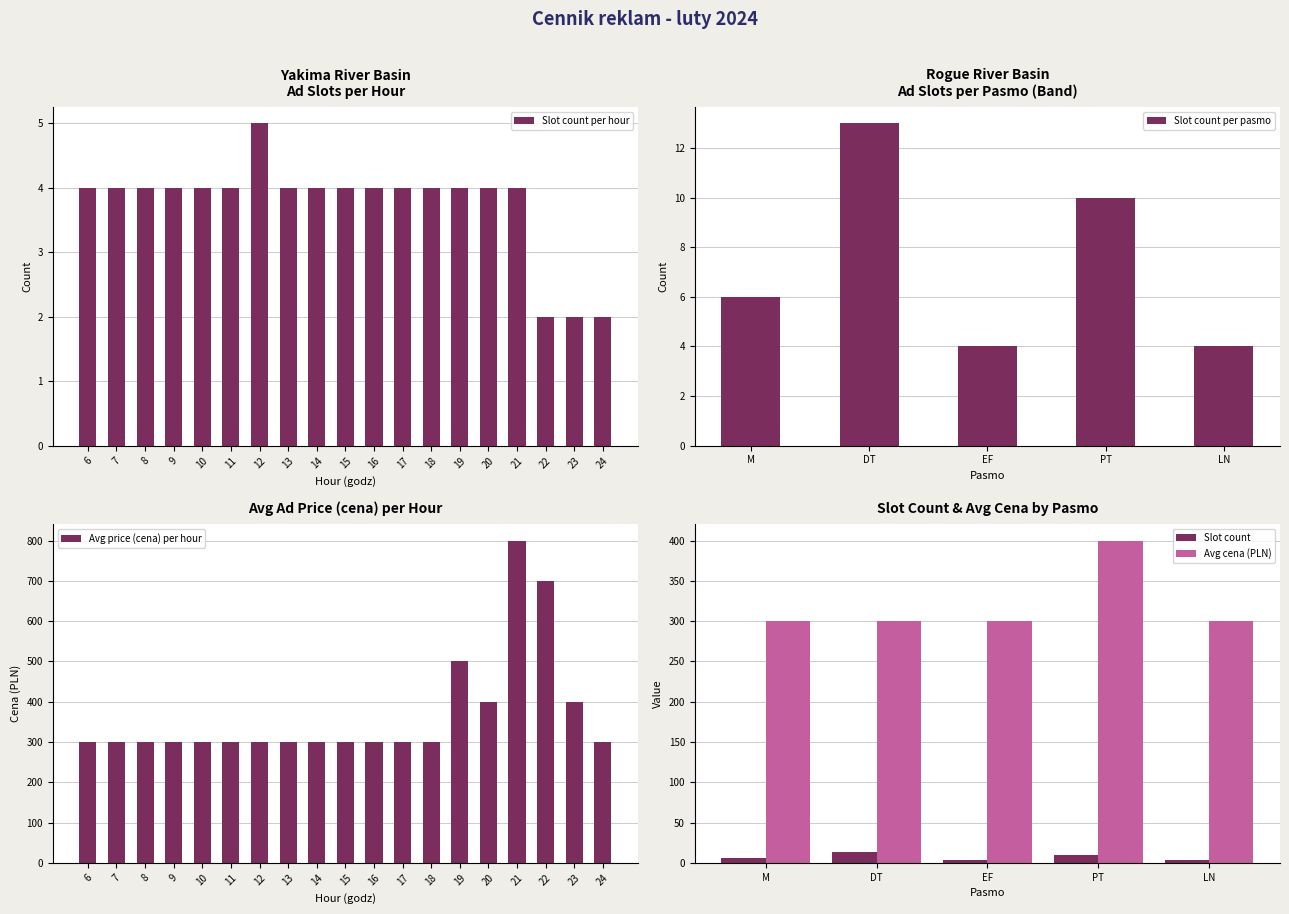

Is it true that Slot count per hour equals 4 at 19?

True